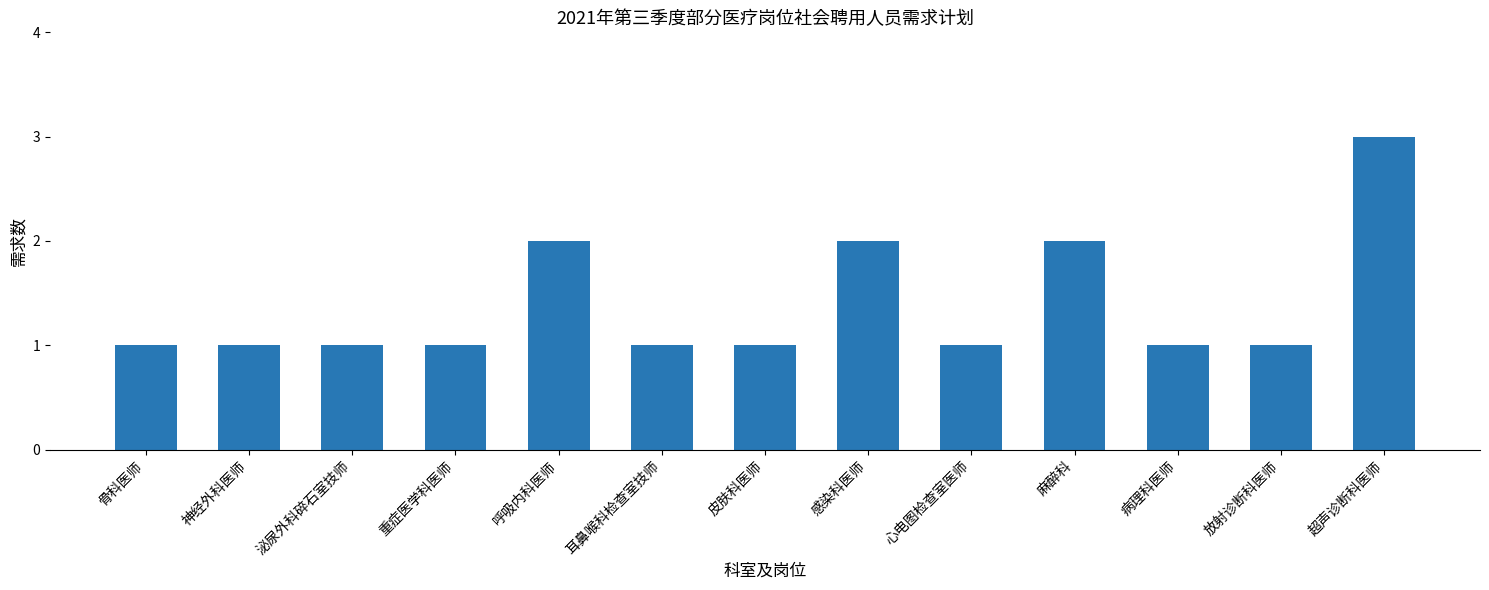

Is it true that the value at 呼吸内科医师 is 2?

True